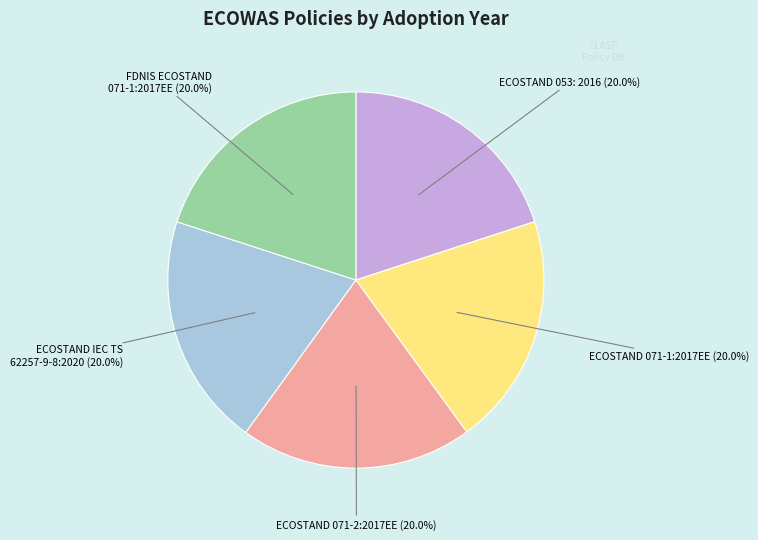

How many segments does this pie chart have?

5